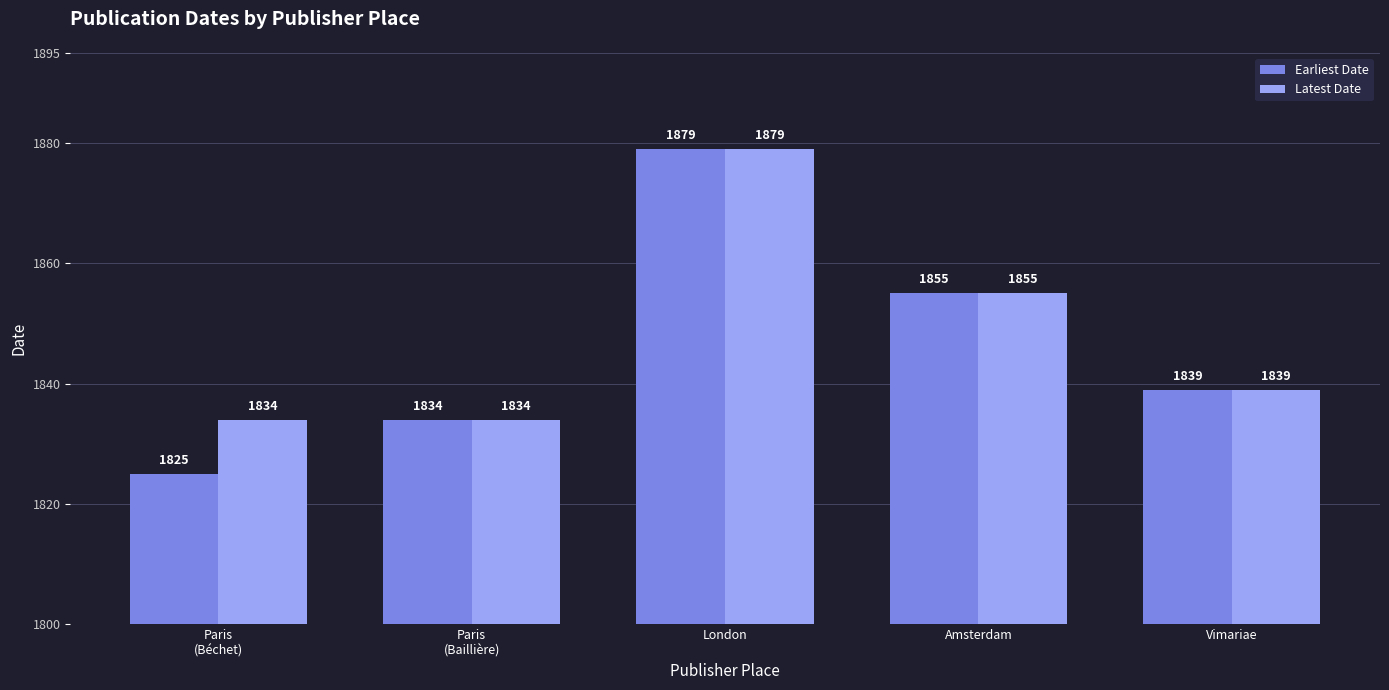

Which series has the largest range (max minus min)?

Earliest Date